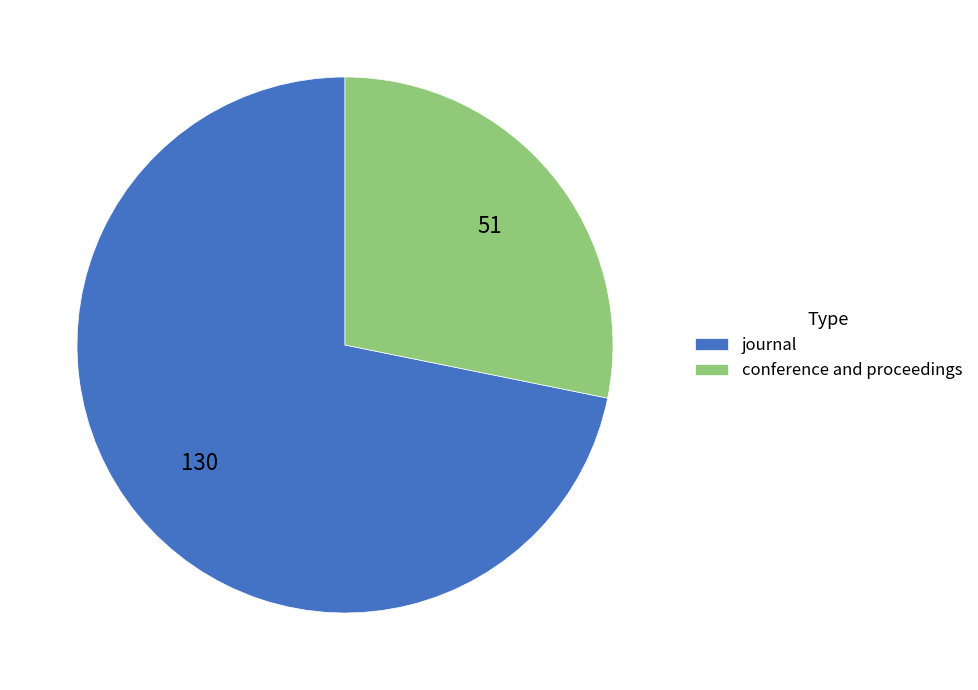

Is it true that journal is 86% of the pie?

False